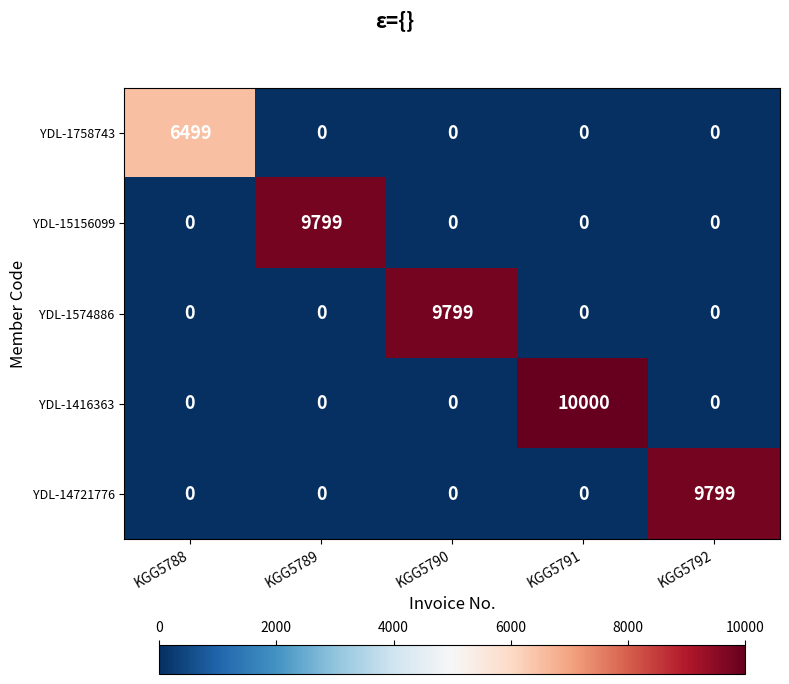

What is the sum of all YDL-1758743 values?

6499